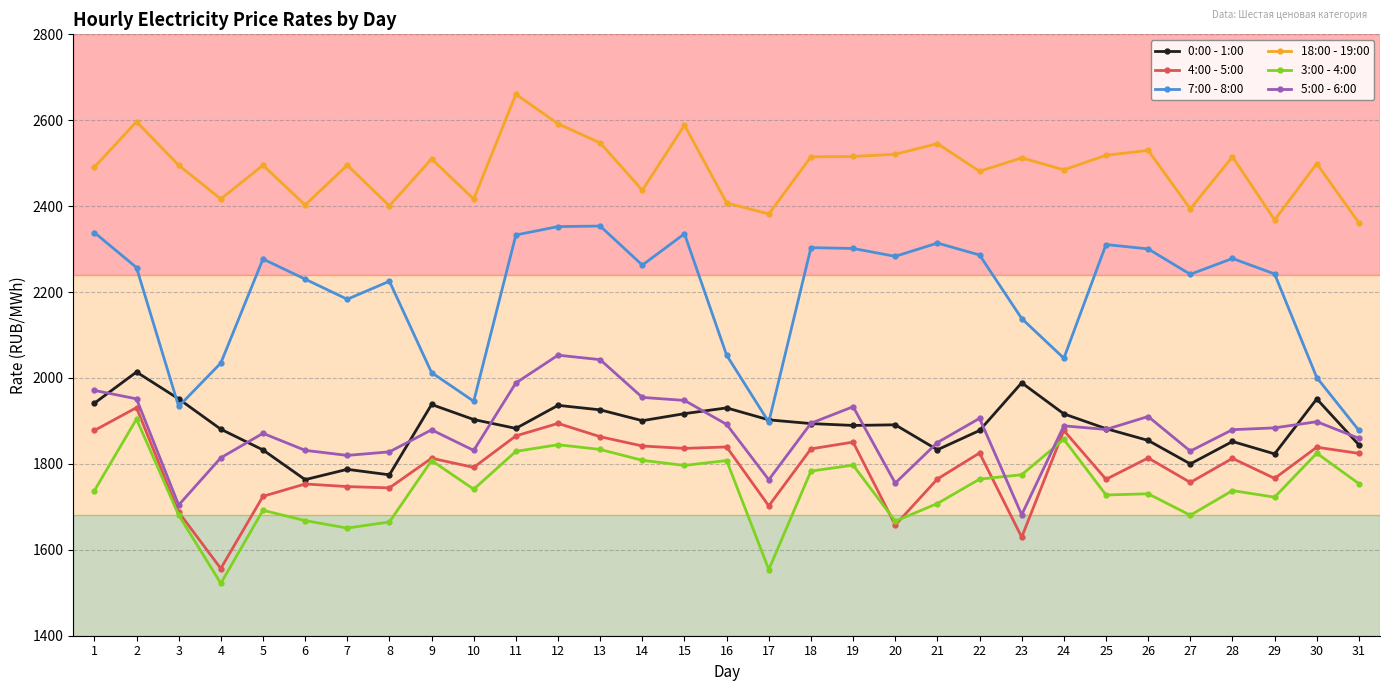

Is the value of 7:00 - 8:00 at 26 greater than the value of 3:00 - 4:00 at 13?

Yes